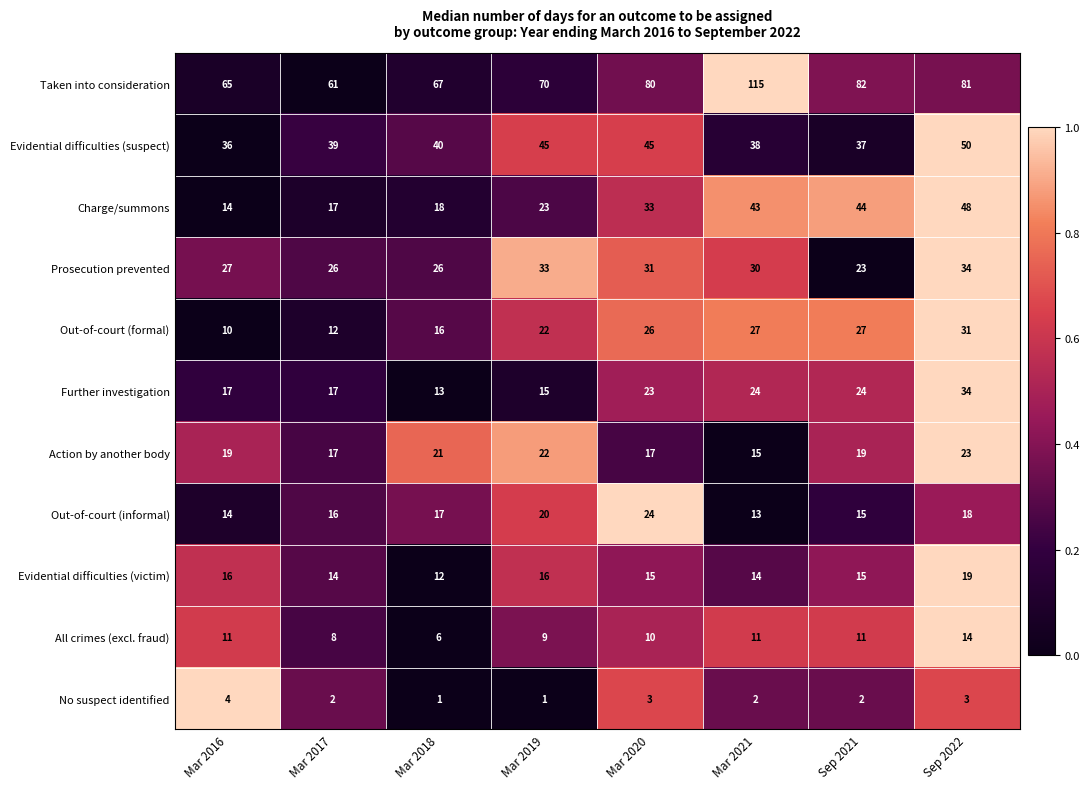

What is the maximum value shown in the chart?

115